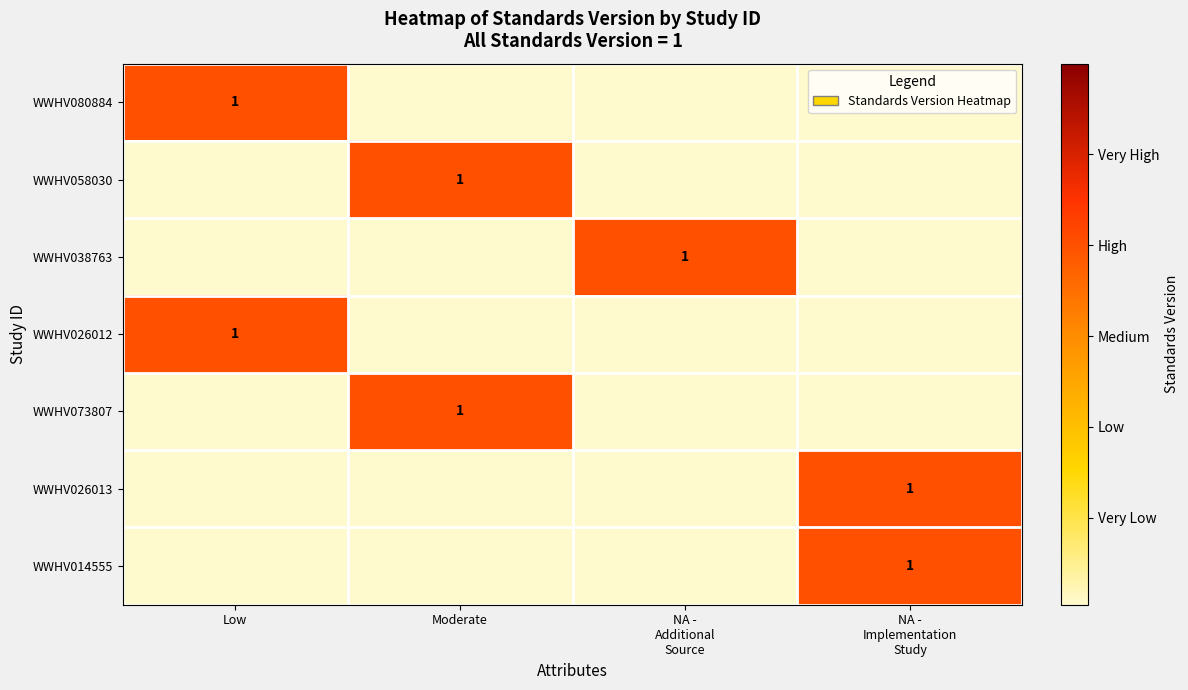

True or false: WWHV058030 has a value of -1 at NA - Implementation Study.

False